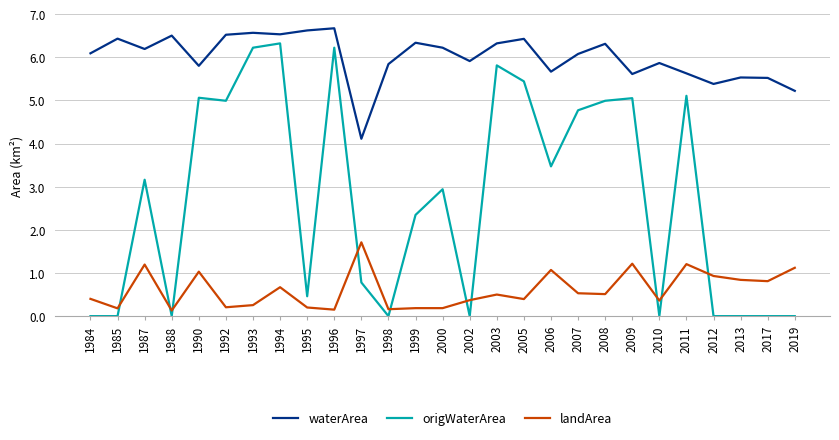

What is the highest value of the waterArea series?

6.7